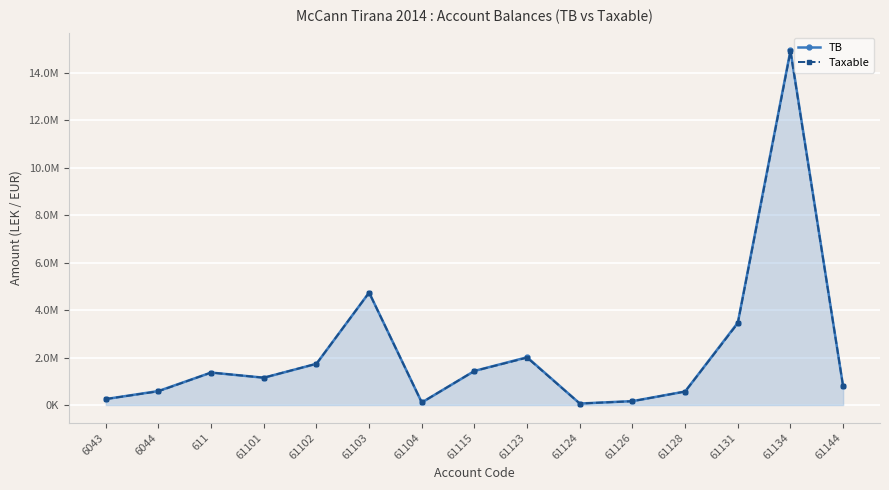

Rank the series by their maximum value, from highest to lowest.

TB, Taxable